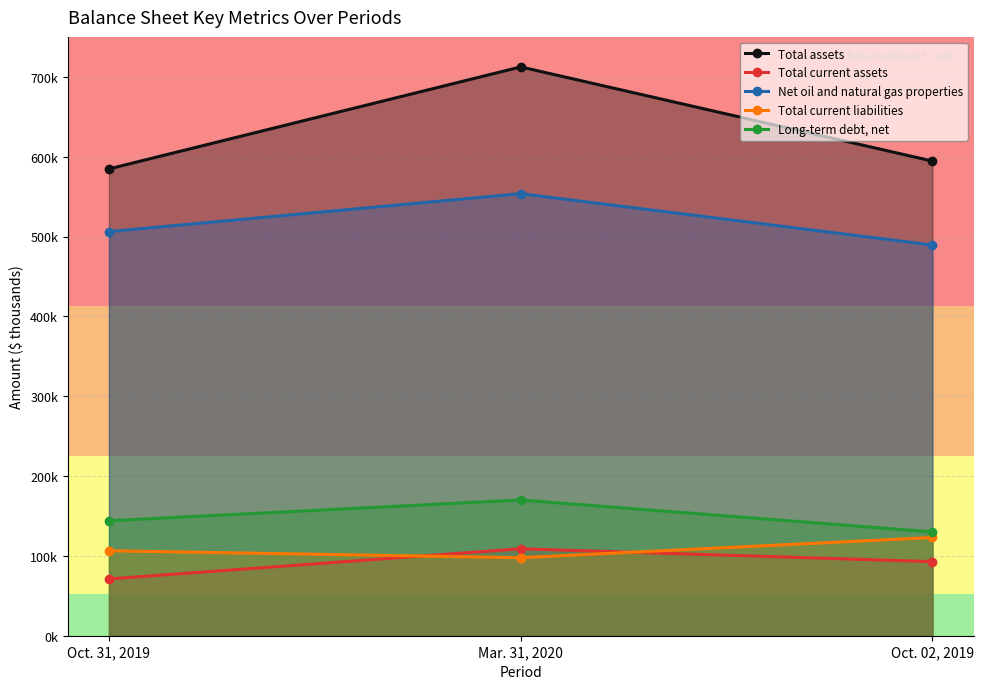

The Total current assets series shows 46828 at Oct. 02, 2019. True or false?

False